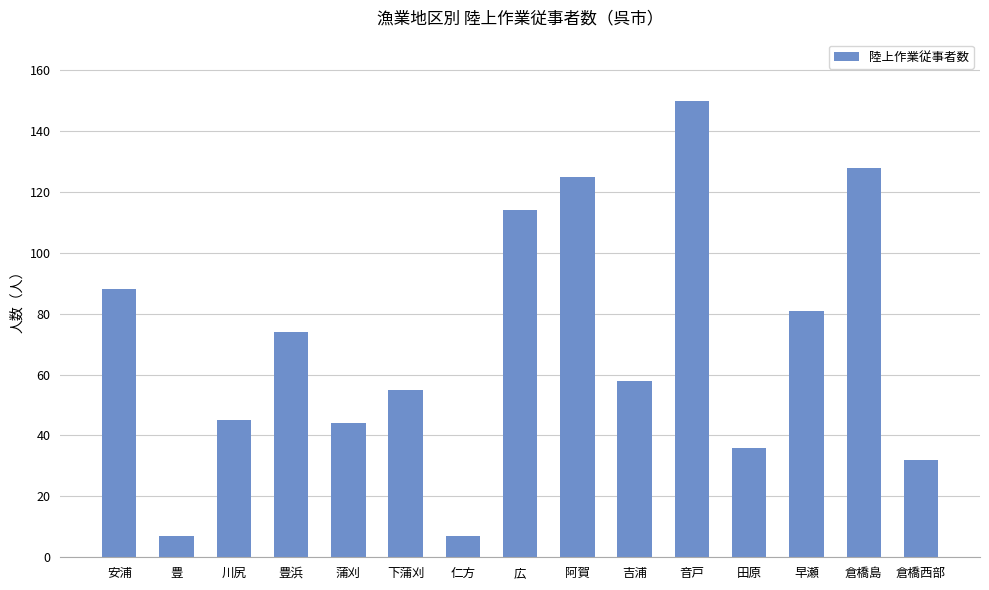

The value at 田原 is 36. True or false?

True